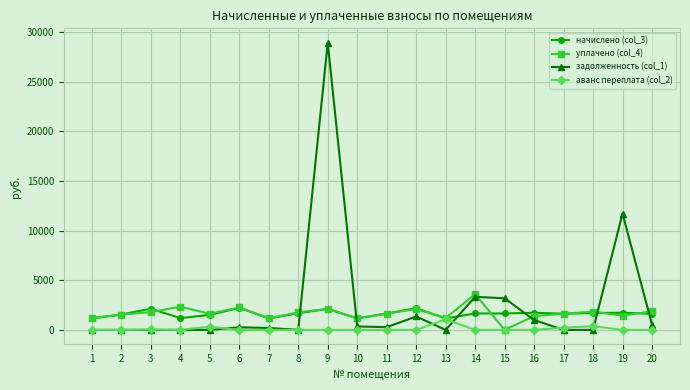

True or false: начислено (col_3) has a value of 1681.4 at 8.

True